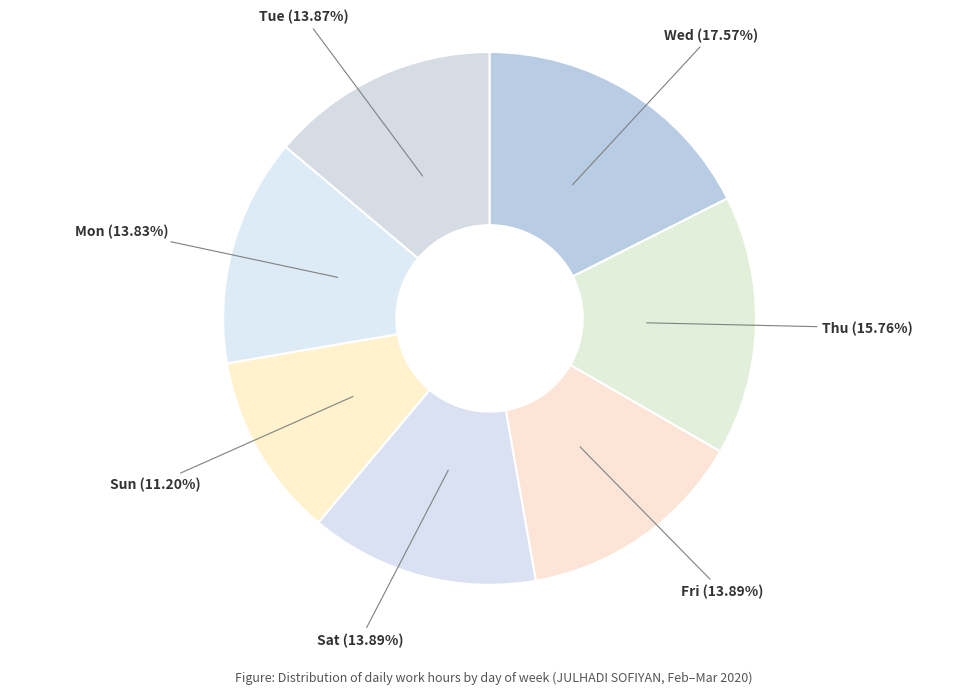

Count the number of slices in the pie.

7